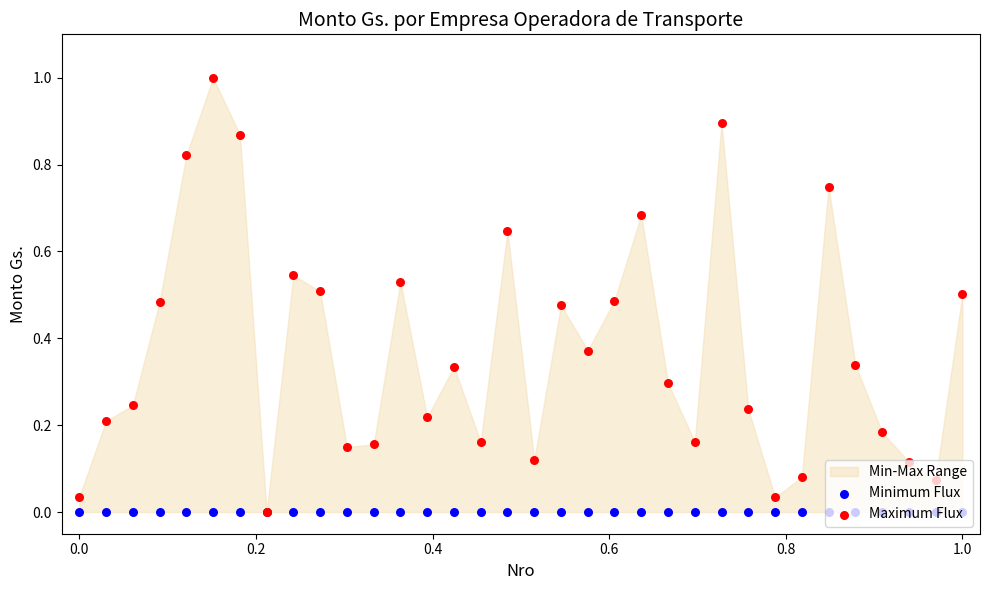

At how many categories does at least one series exceed 0?

33